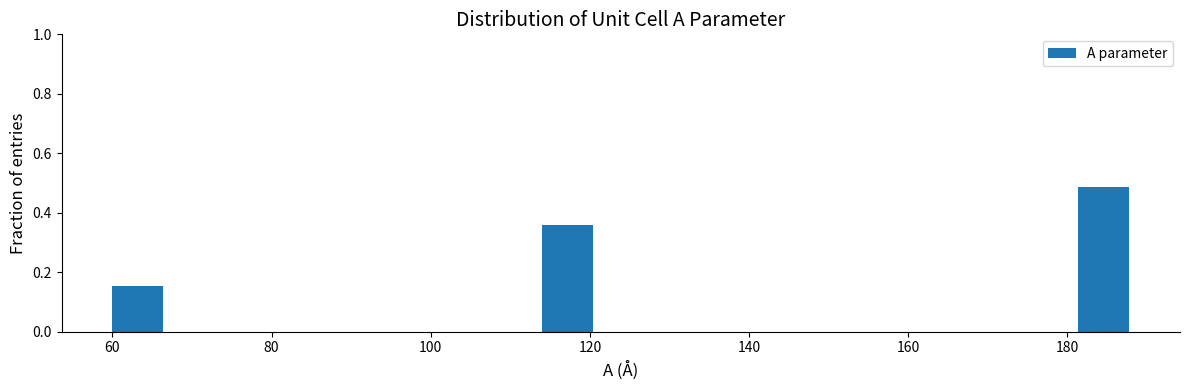

Read against the x-axis, roughly where is the centre of the tallest bar?

184